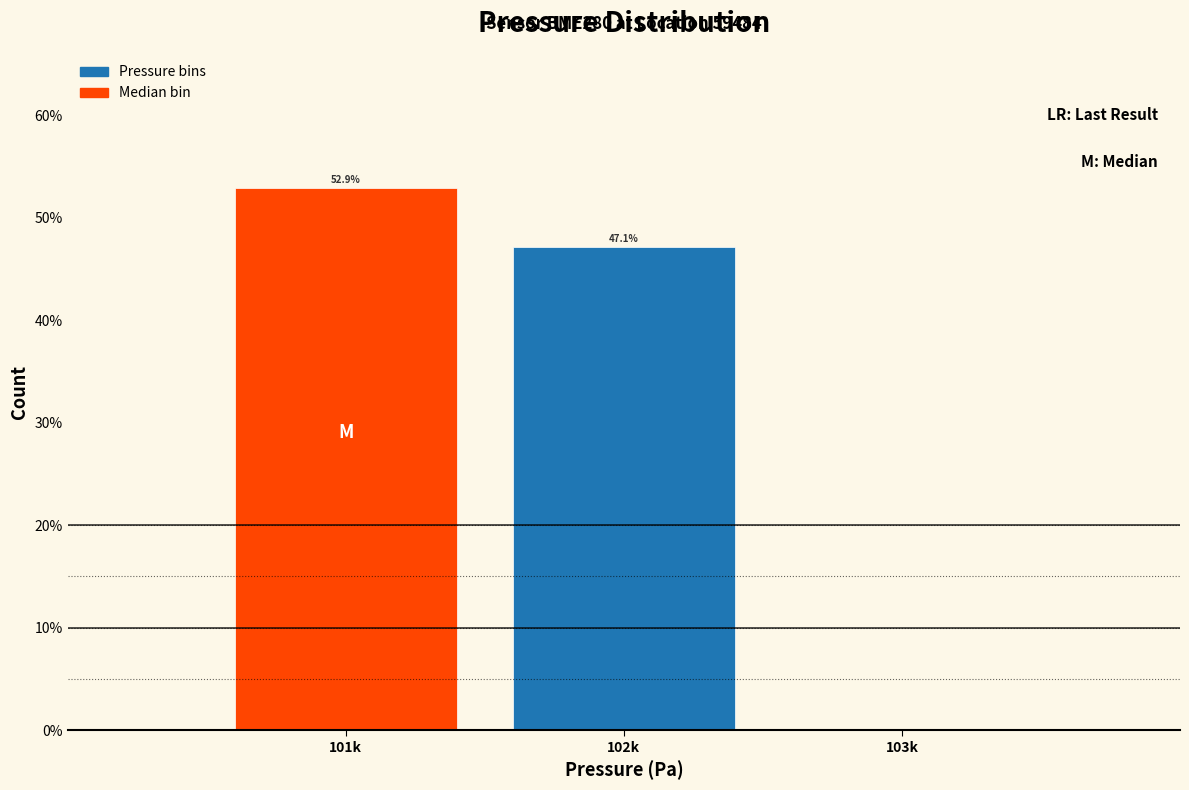

Reading left to right, extract all data points from this chart.

101k=52.9	102k=47.1	103k=0.0